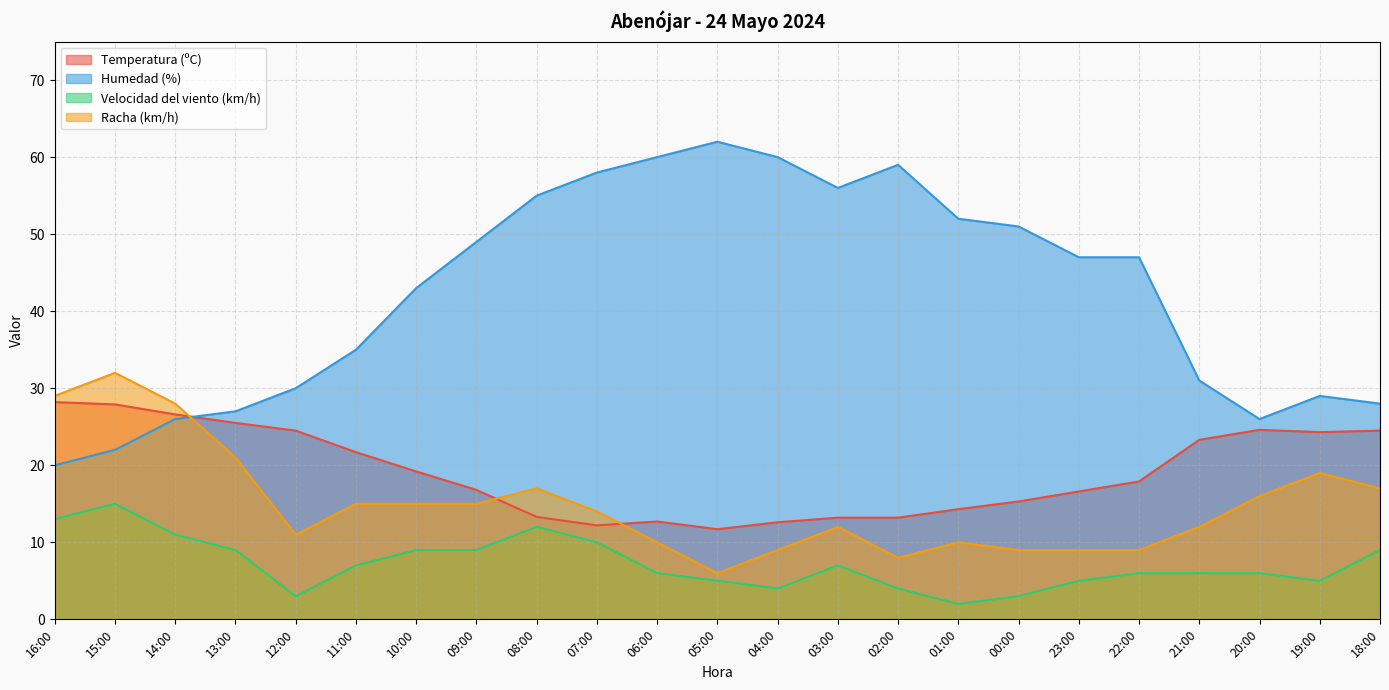

Which series has the largest total across all categories?

Humedad (%)